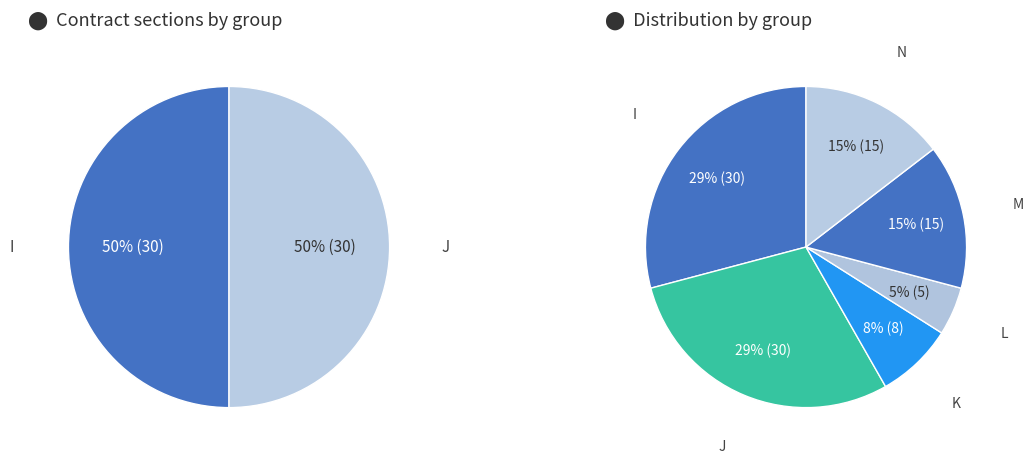

To the nearest percent, what portion does I represent?

29%